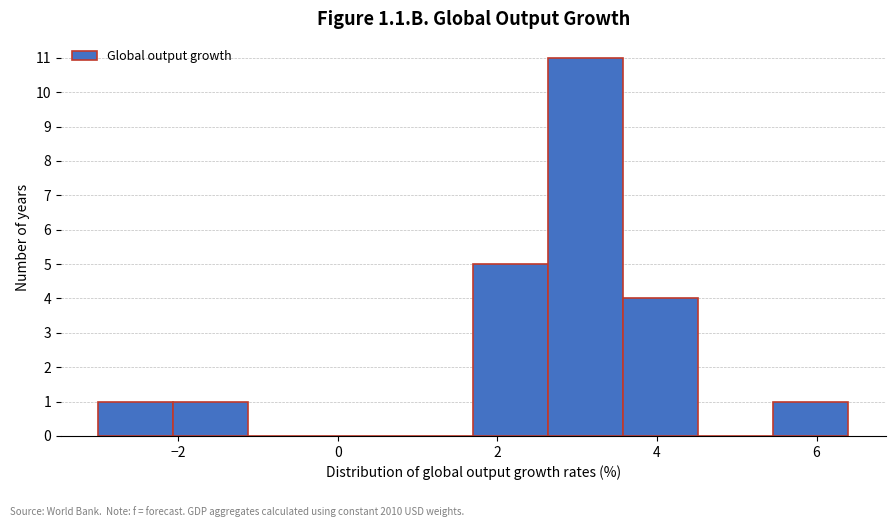

Reading left to right, list every bar in this chart as the range it spans on the x-axis followed by its height. Neither the bar edges nor the heights are printed on the chart, so give them approximately, as read against the axes.

-3.00 to -2.06: 1
-2.06 to -1.12: 1
-1.12 to -0.18: 0
-0.18 to 0.76: 0
0.76 to 1.70: 0
1.70 to 2.64: 5
2.64 to 3.58: 11
3.58 to 4.52: 4
4.52 to 5.46: 0
5.46 to 6.40: 1